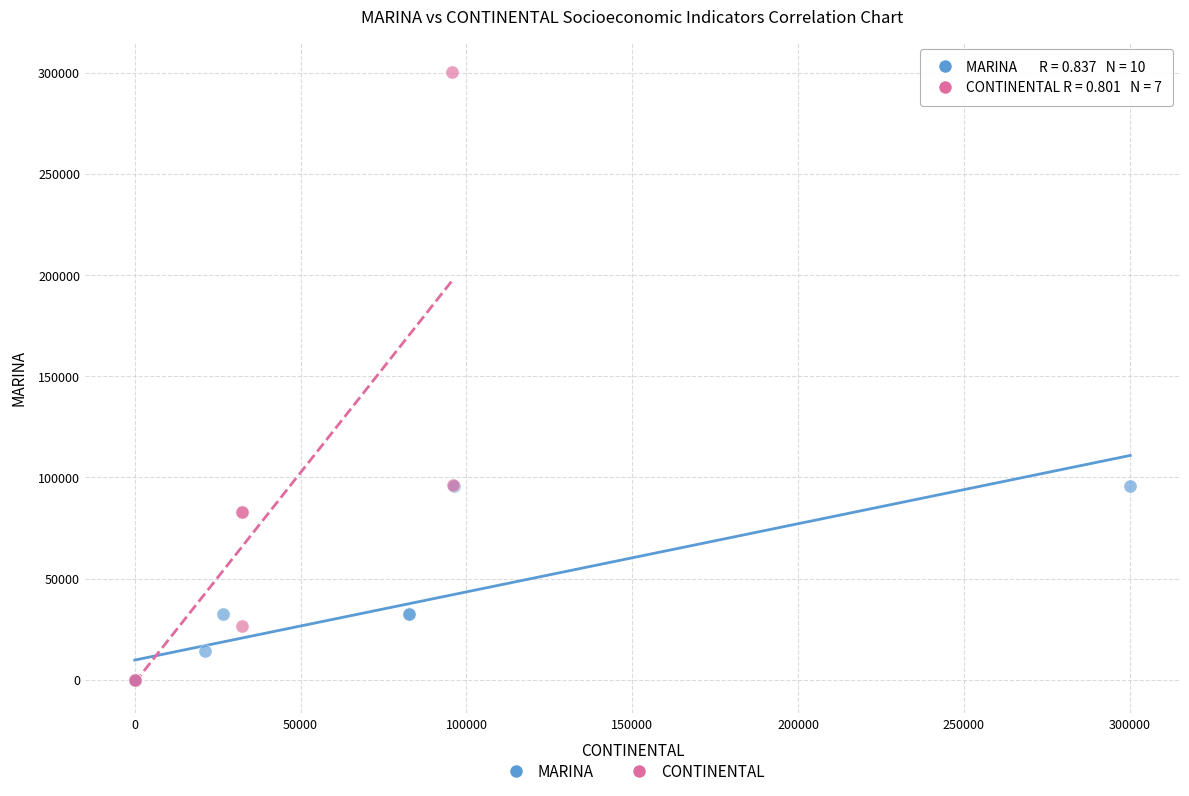

Which series has the widest spread of Y values?

CONTINENTAL